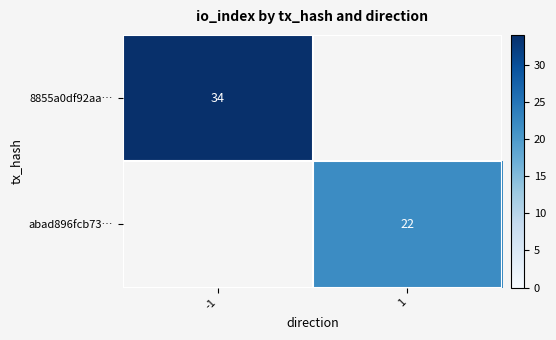

At which label is 8855a0df92aa… closest to 34?

-1